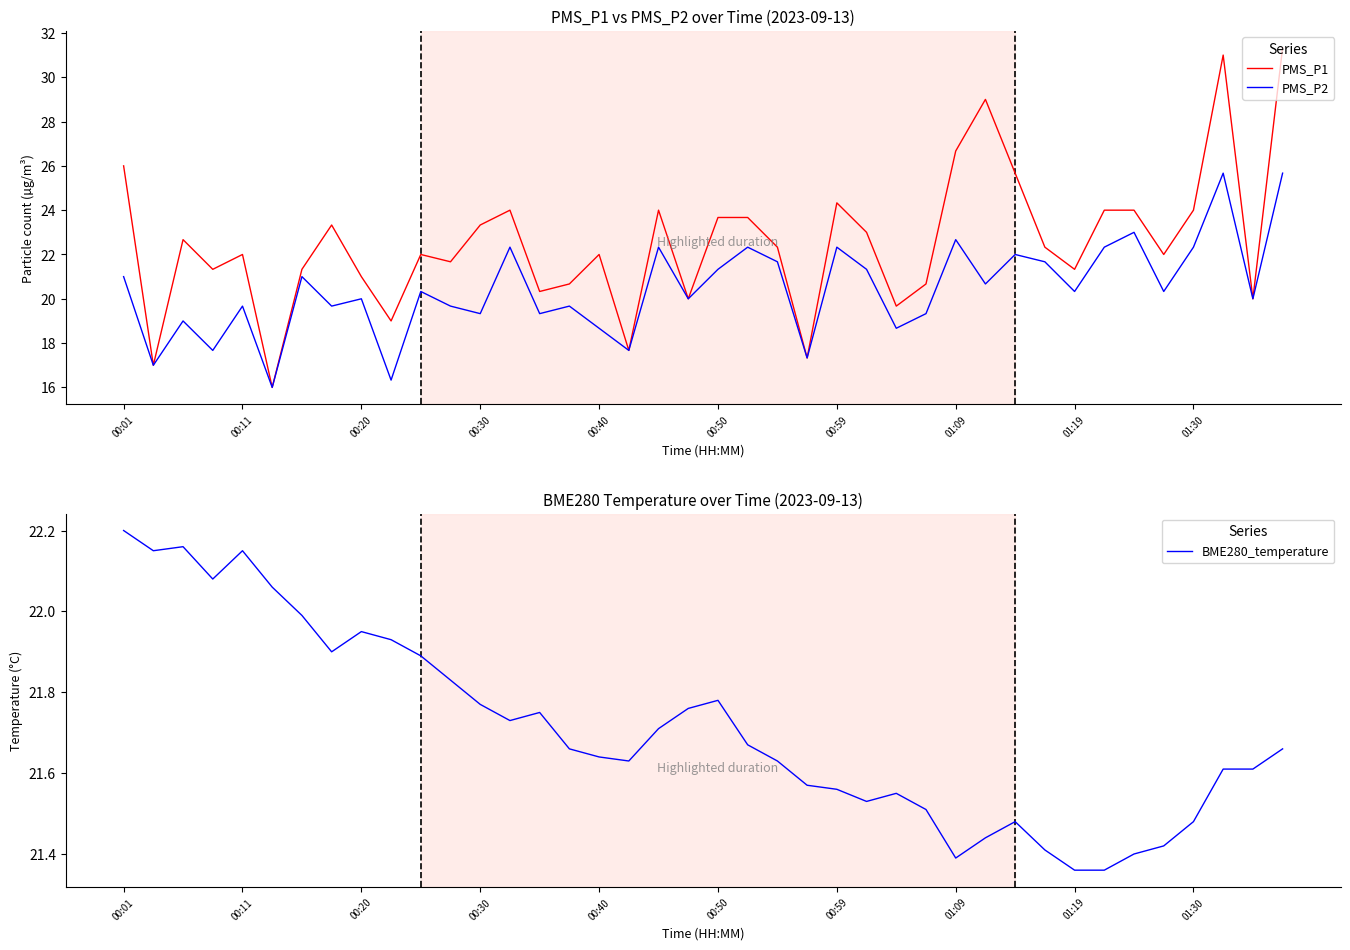

The value of PMS_P1 at 26 is 28.0. True or false?

False